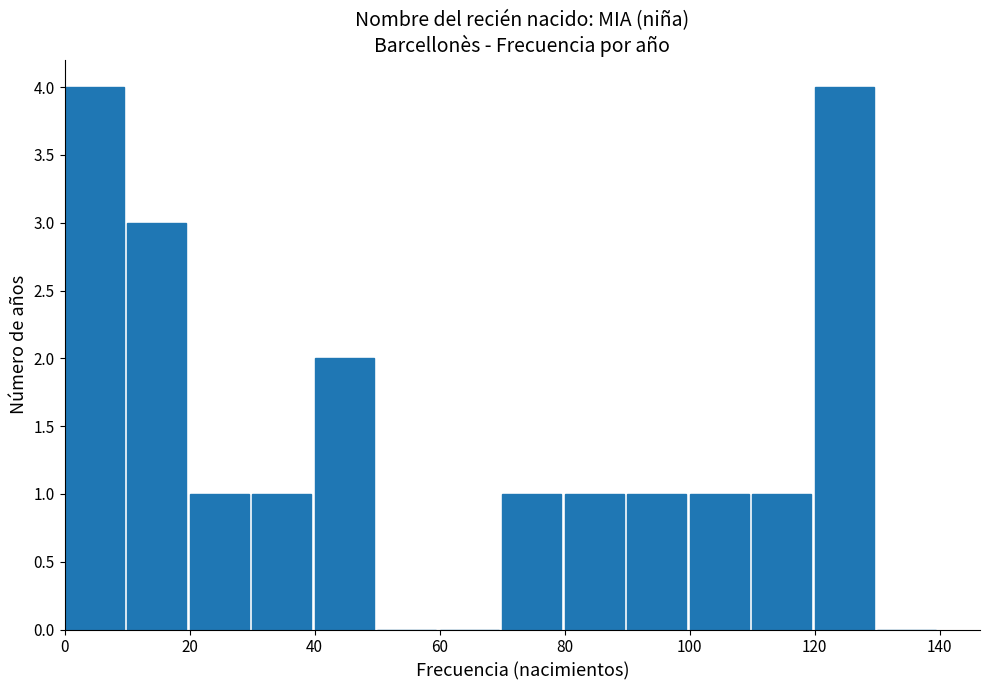

Reading left to right, transcribe this chart: for each bar, give the range it covers on the x-axis and its height. The values are not printed on the chart, so give them approximately, as read against the axis.

0 to 10: 4
10 to 20: 3
20 to 30: 1
30 to 40: 1
40 to 50: 2
50 to 60: 0
60 to 70: 0
70 to 80: 1
80 to 90: 1
90 to 100: 1
100 to 110: 1
110 to 120: 1
120 to 130: 4
130 to 140: 0